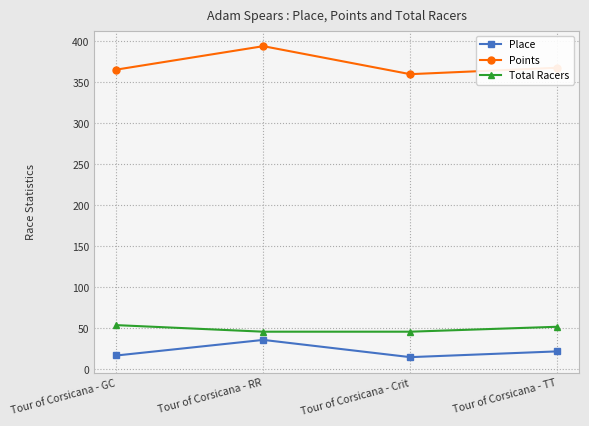

At Tour of Corsicana - RR, list the series in order from smallest to largest.

Place, Total Racers, Points